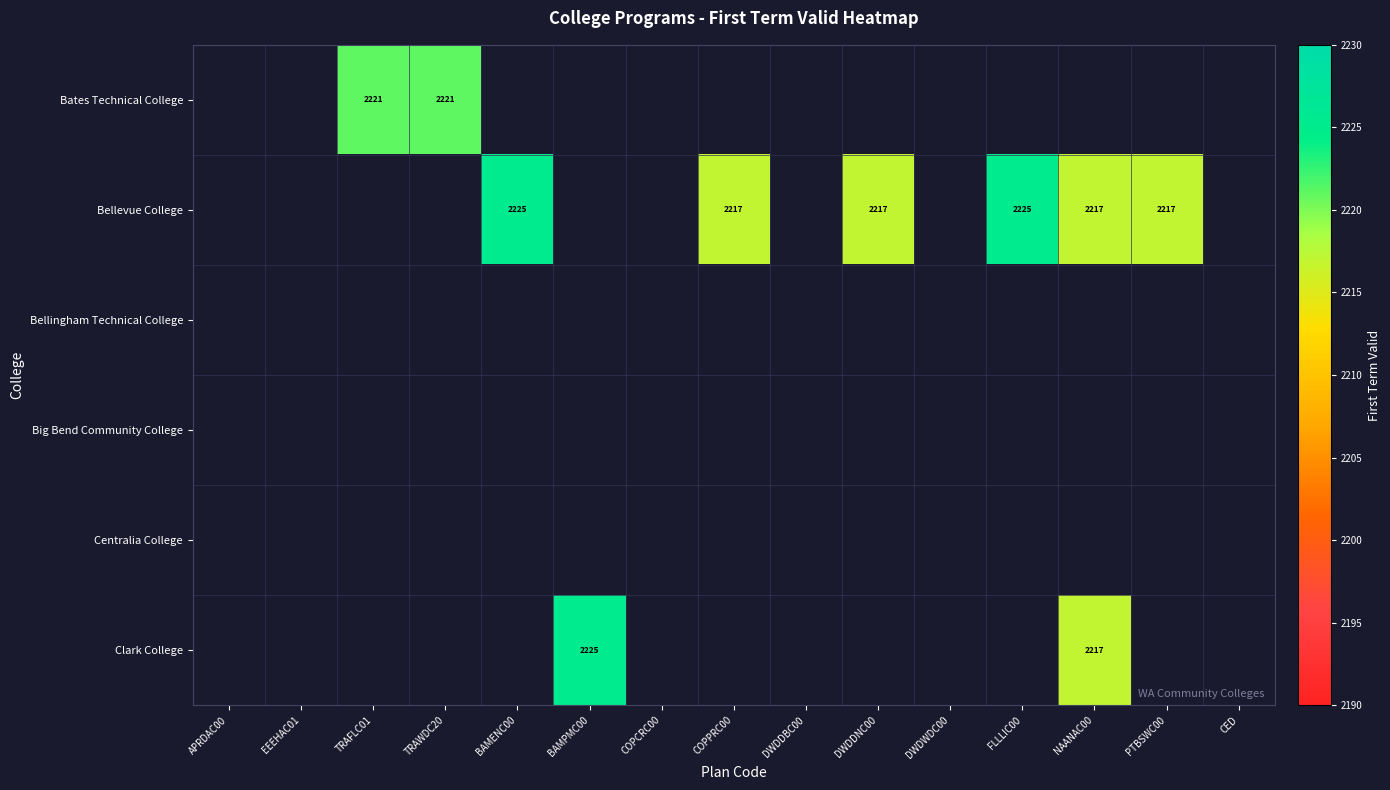

What is the greatest value displayed?

2225.0